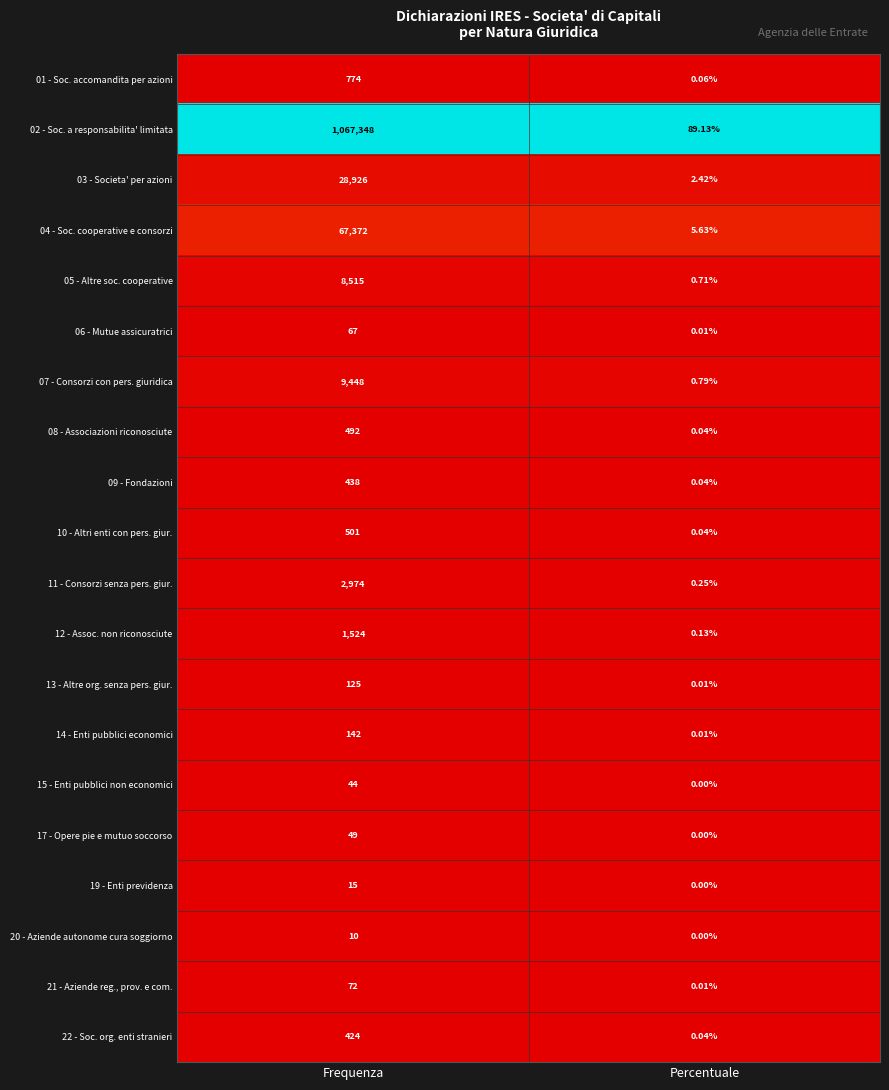

Which series has the largest range (max minus min)?

02 - Soc. a responsabilita' limitata